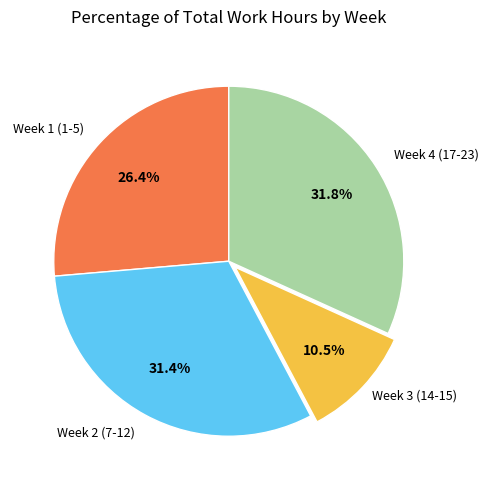

How many segments does this pie chart have?

4